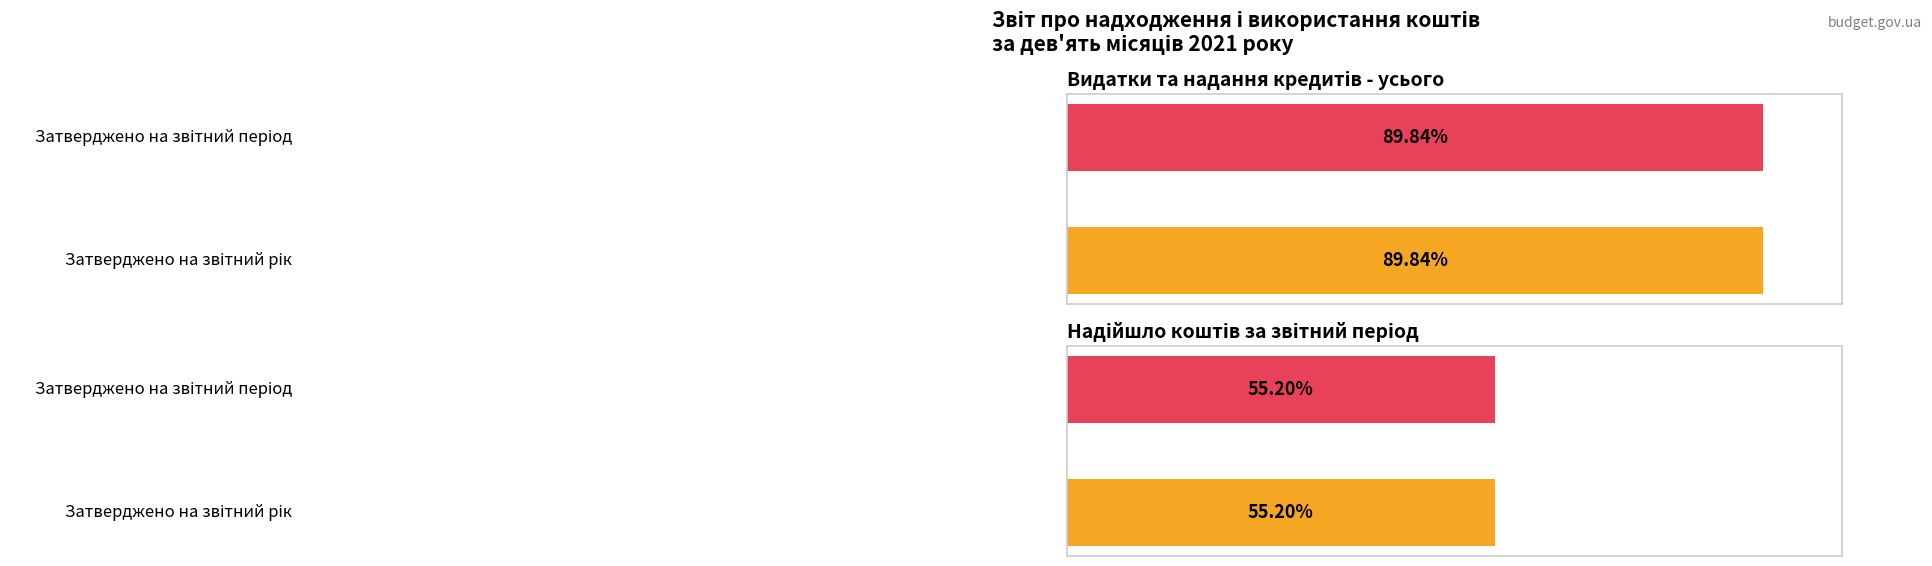

Is the value of Затверджено на звітний період at Надійшло коштів за звітний період greater than the value of Затверджено на звітний рік at Надійшло коштів за звітний період?

No